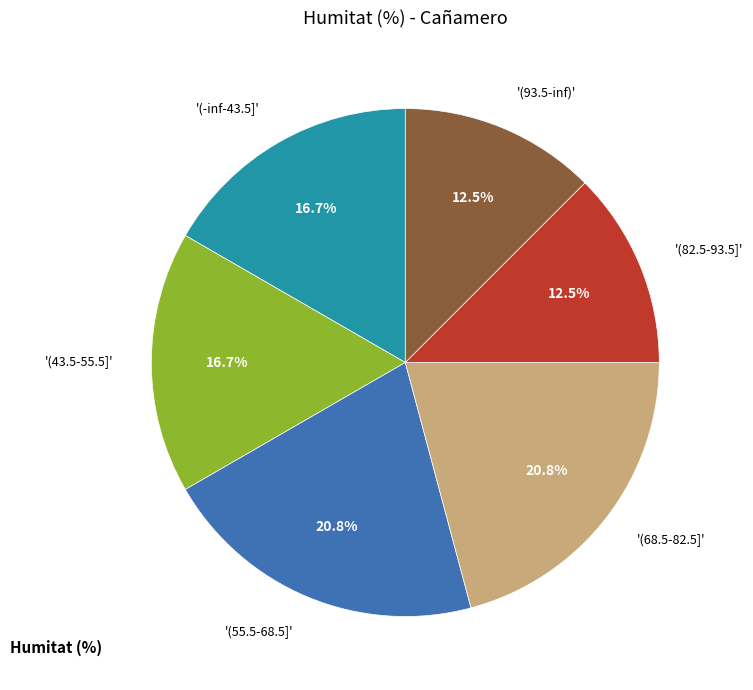

Is the sum of '(-inf-43.5]' and '(82.5-93.5]' greater than half?

No